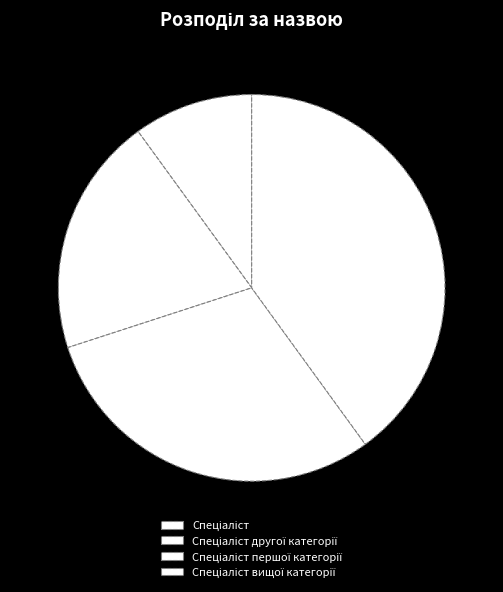

Which has a higher value, Спеціаліст першої категорії or Спеціаліст другої категорії?

Спеціаліст першої категорії